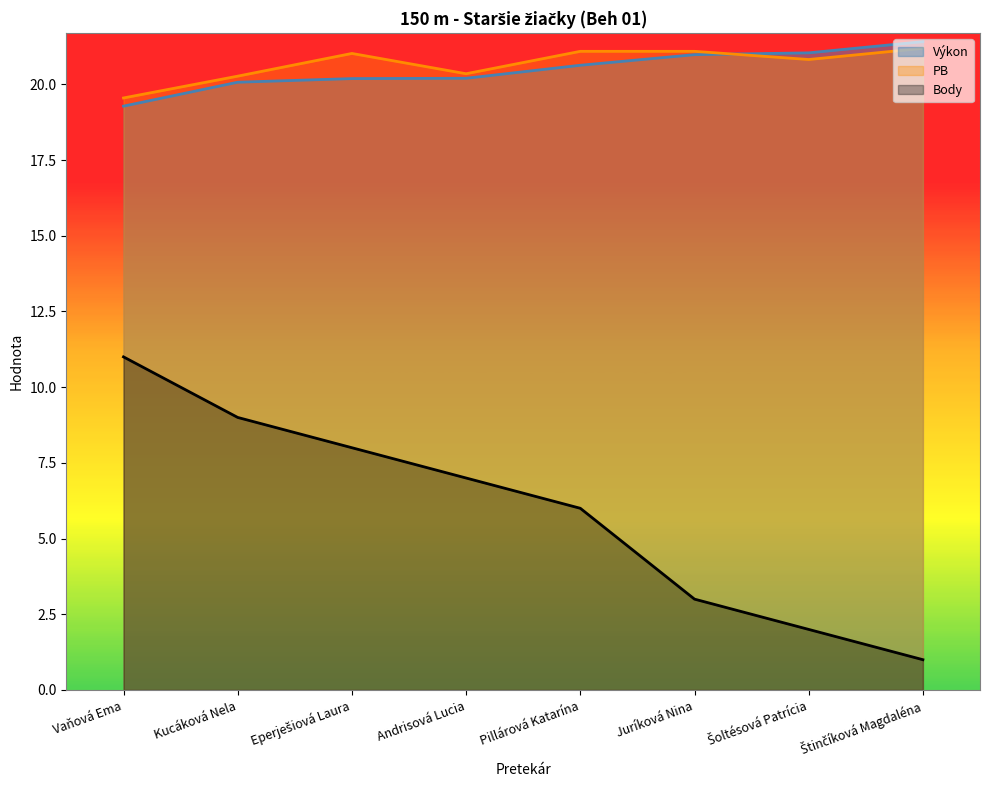

What is the lowest value of the PB series?

19.6